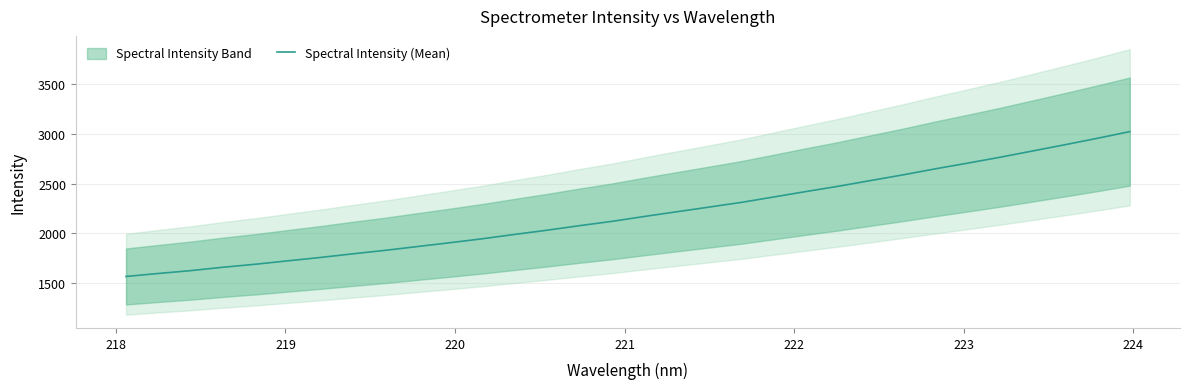

True or false: there are more than 2 points higher than both neighbors.

False